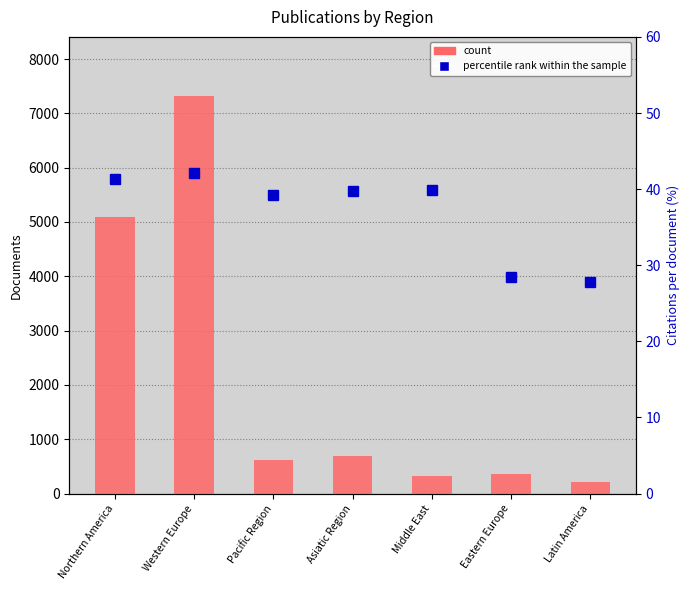

How many values in the percentile rank within the sample series are below 39?

2